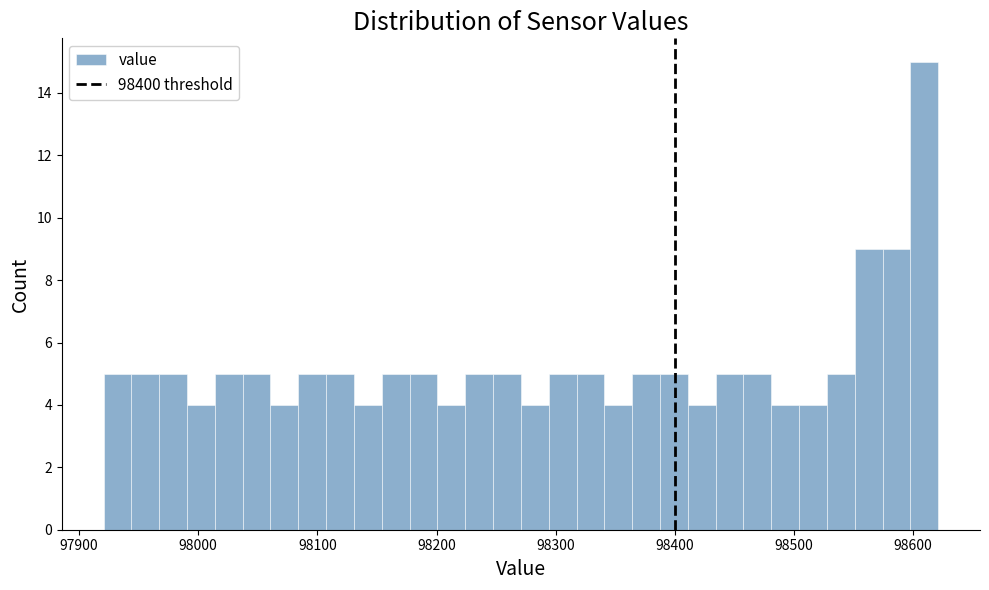

Read against the x-axis, roughly where is the centre of the tallest bar?

98610